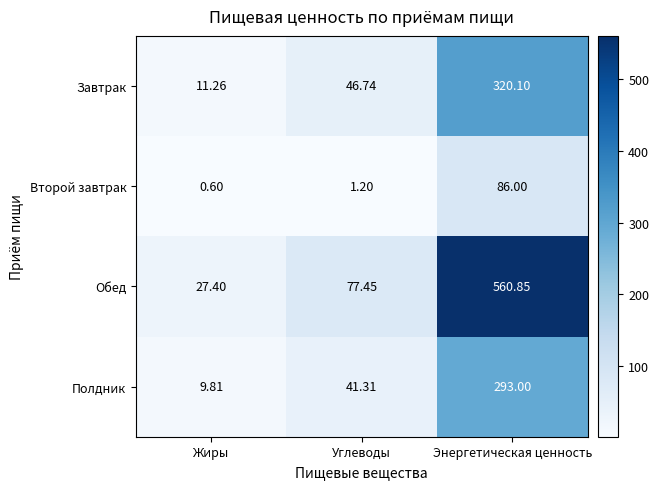

What is the total value across all series at Углеводы?

166.7